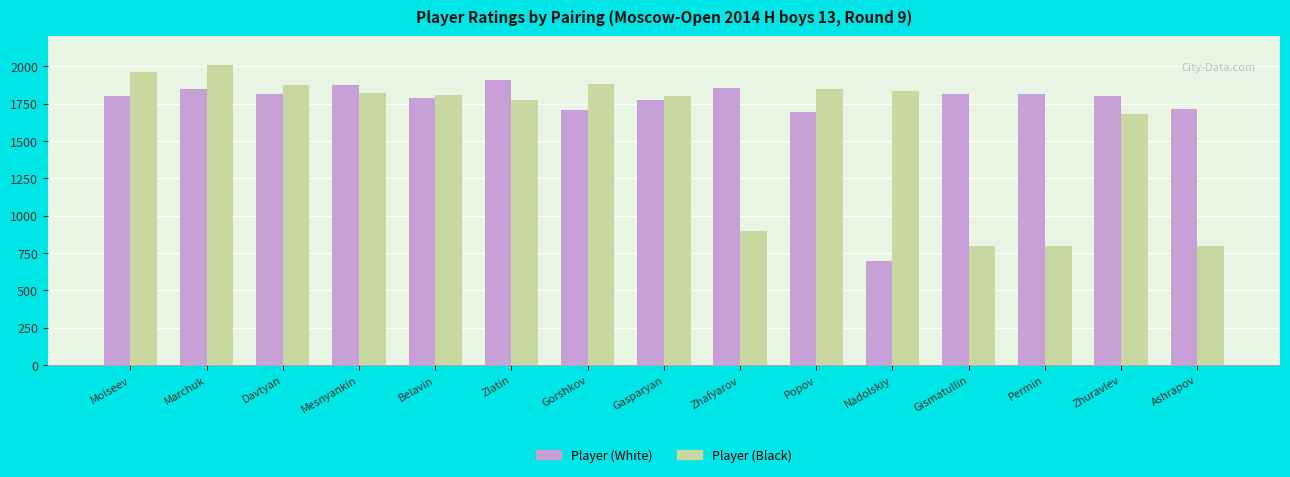

How many bars are there in total?

30